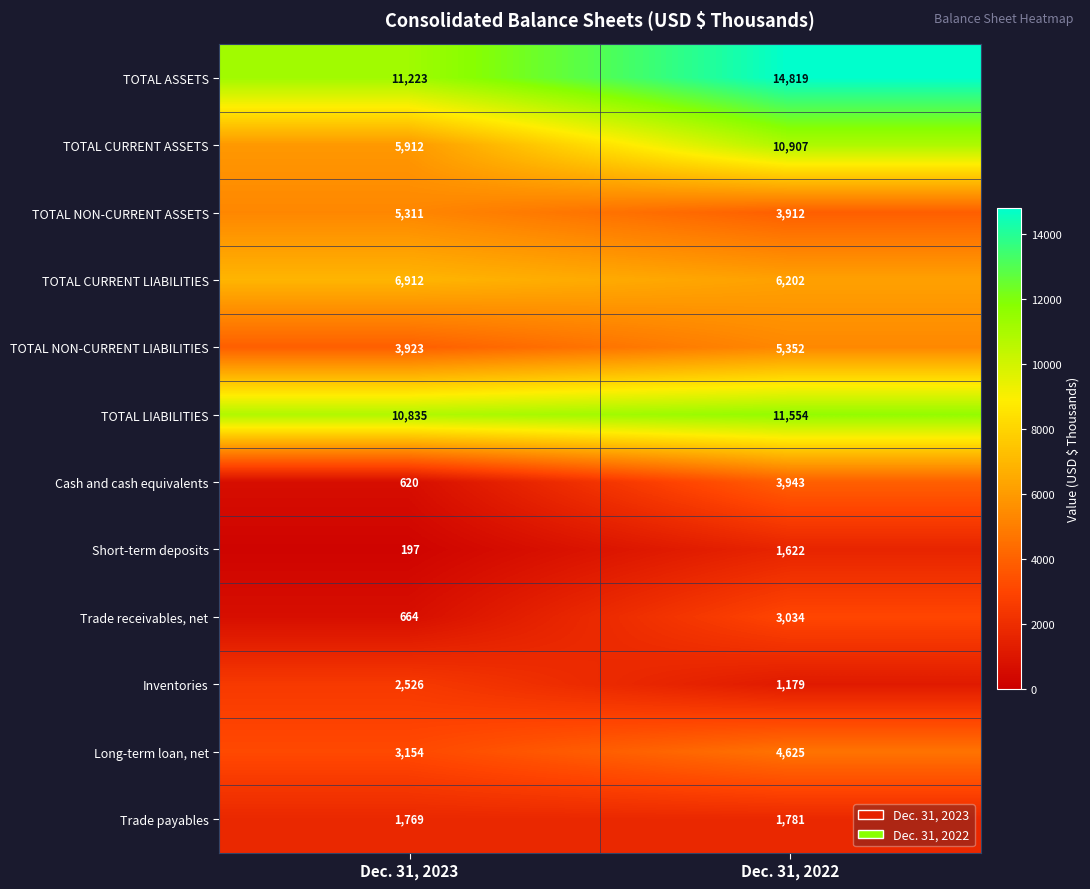

What is the total value across all series at Dec. 31, 2023?

53046